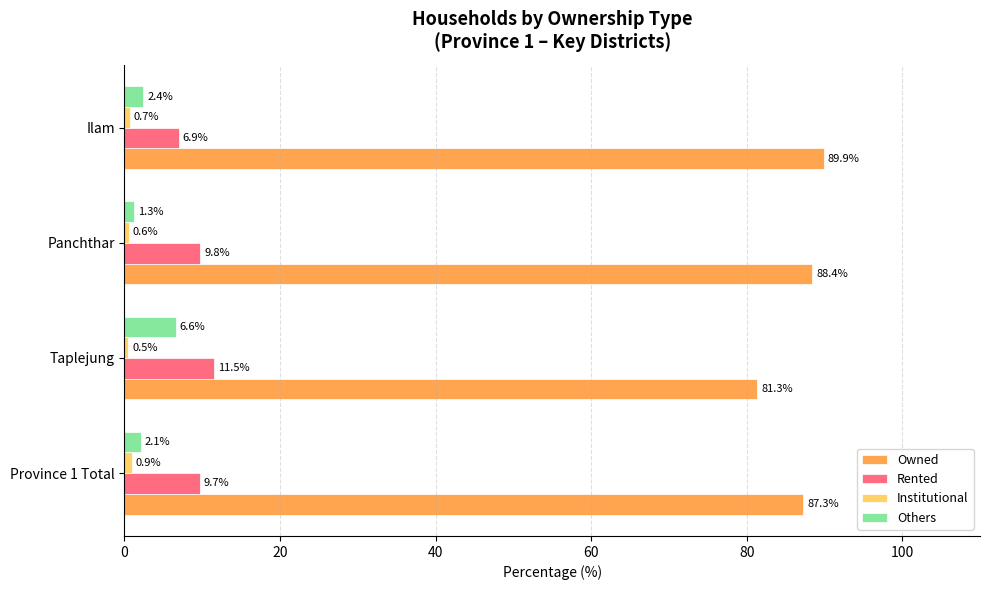

At which label is Others closest to 3?

Ilam